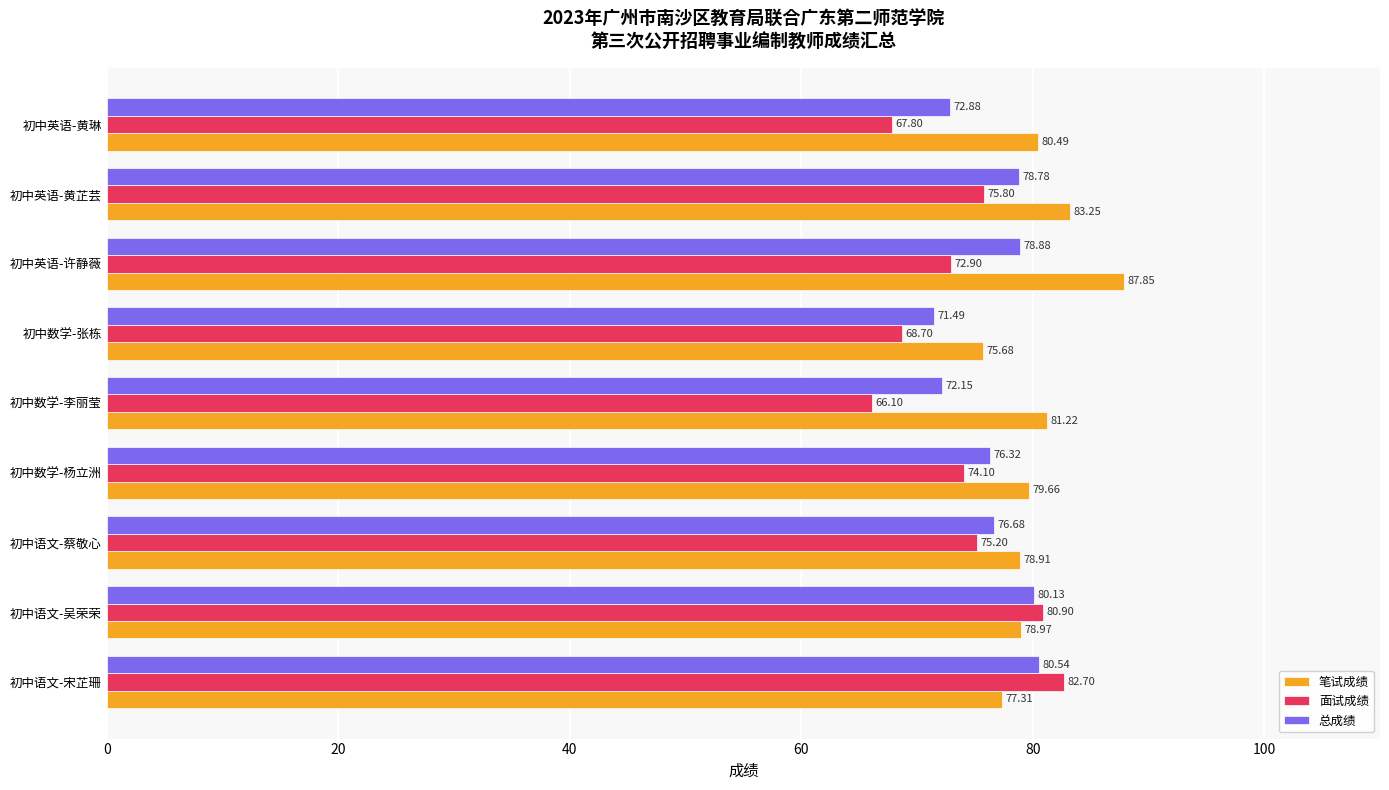

What is the difference between the maximum and minimum values in the 面试成绩 series?

16.6